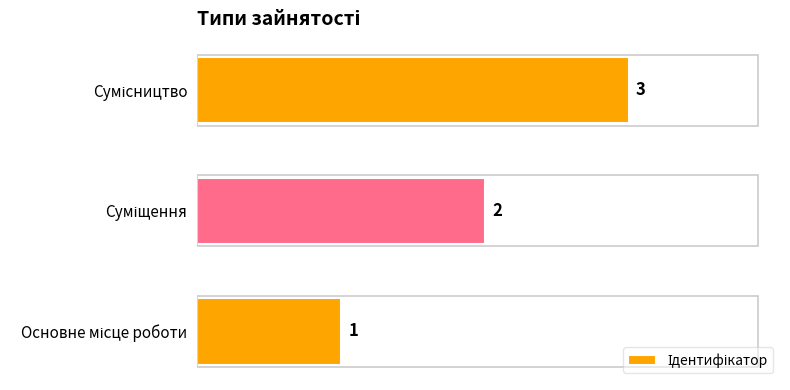

What is the greatest value displayed?

3